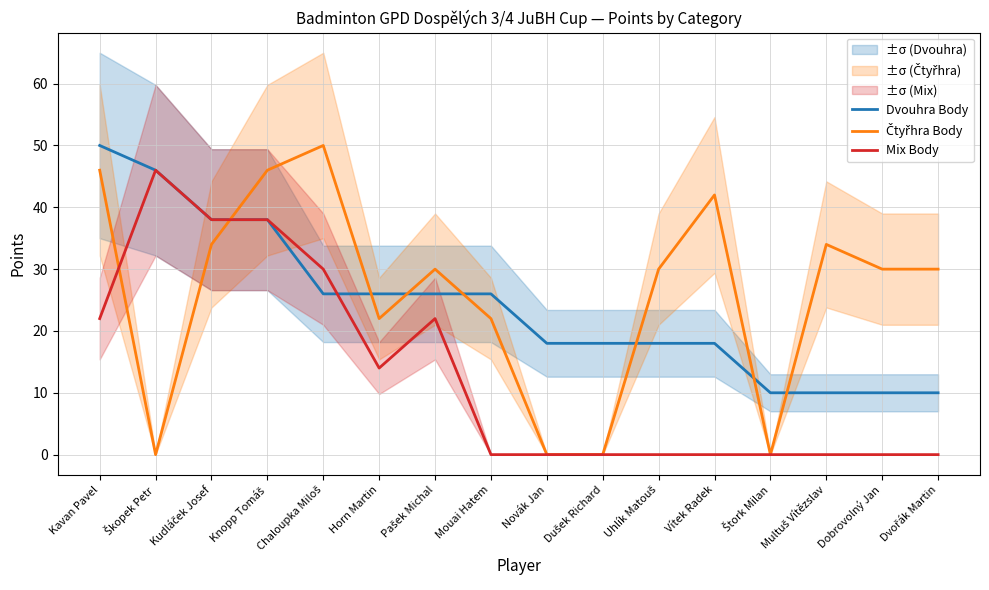

How many lines are shown in the chart?

3